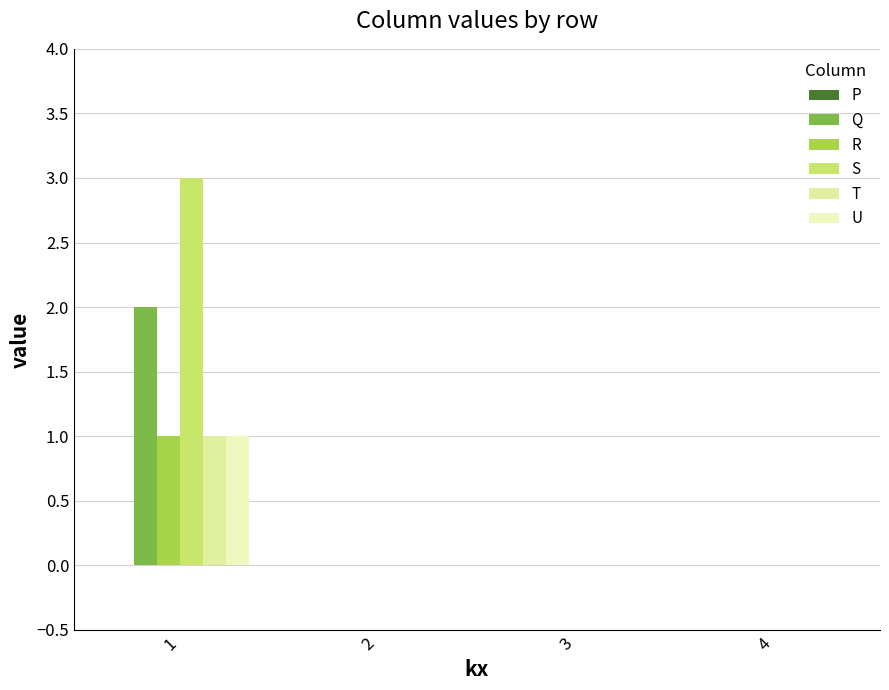

Between 1 and 4, which series saw the biggest shift?

S